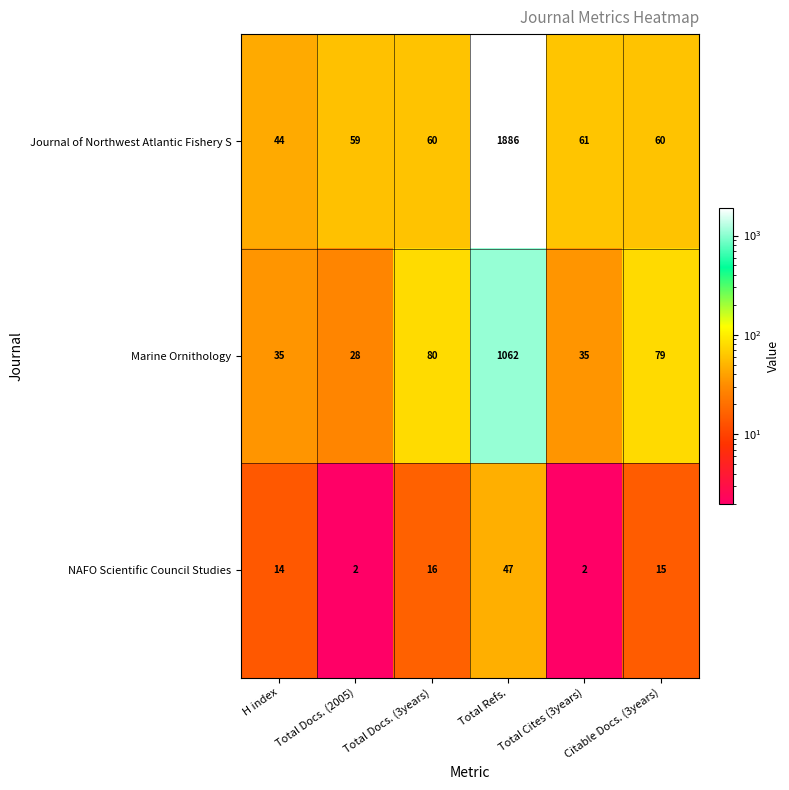

What is the highest value of the NAFO Scientific Council Studies series?

47